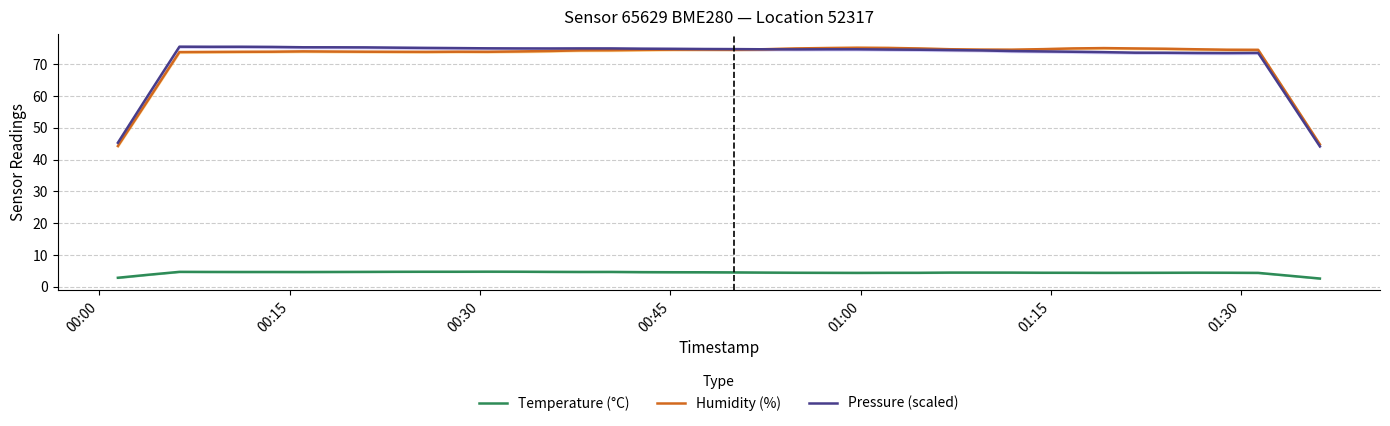

How many values in the Humidity (%) series are below 74?

15